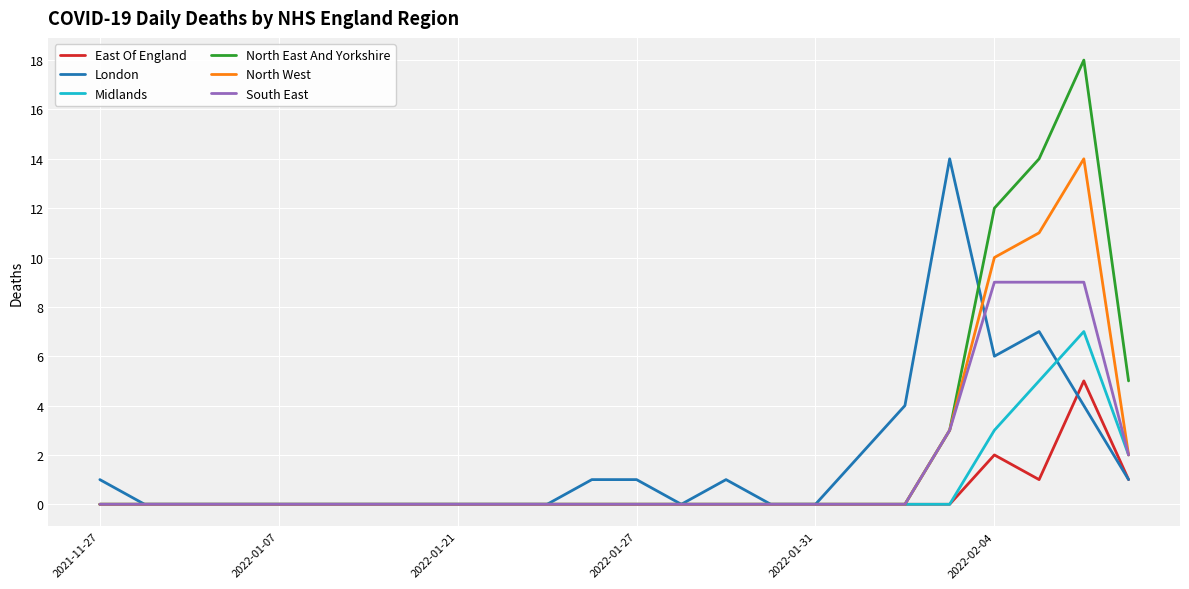

What is the maximum value shown in the chart?

18